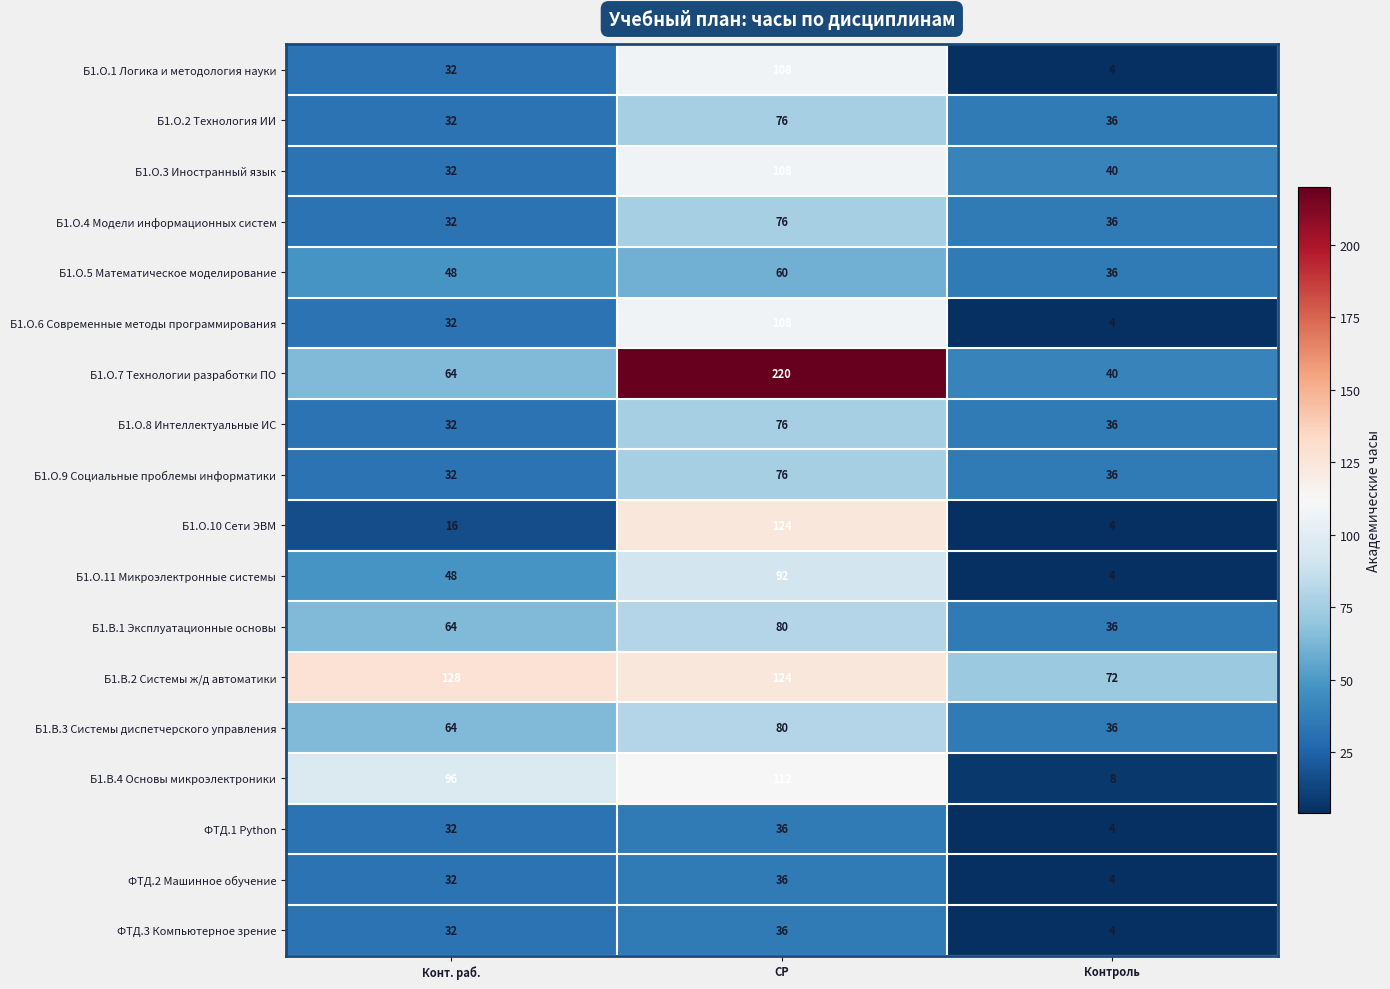

What is the sum of all Б1.О.4 Модели информационных систем values?

144